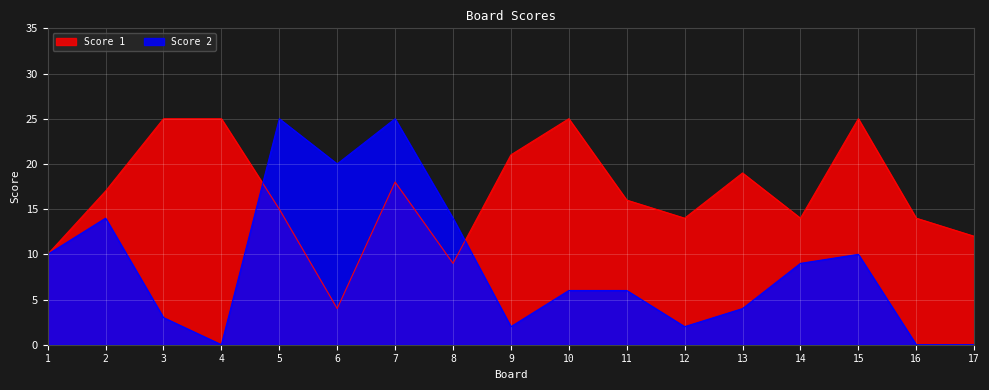

How many lines are shown in the chart?

2